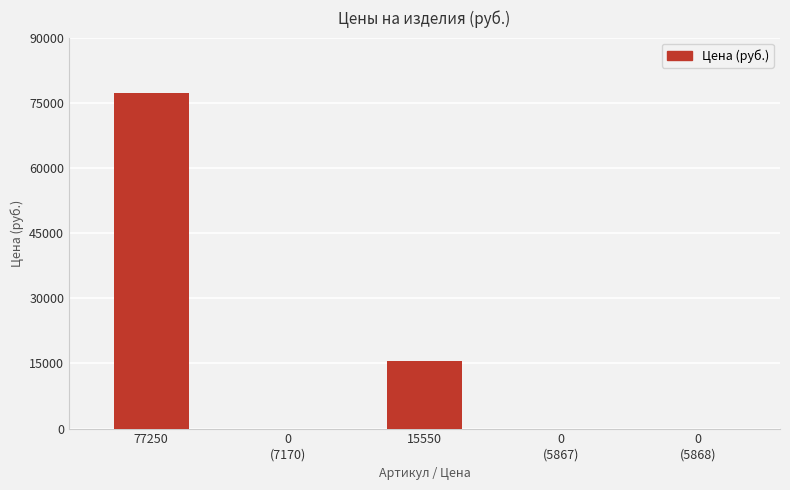

At which category does the chart reach its peak across all series?

77250